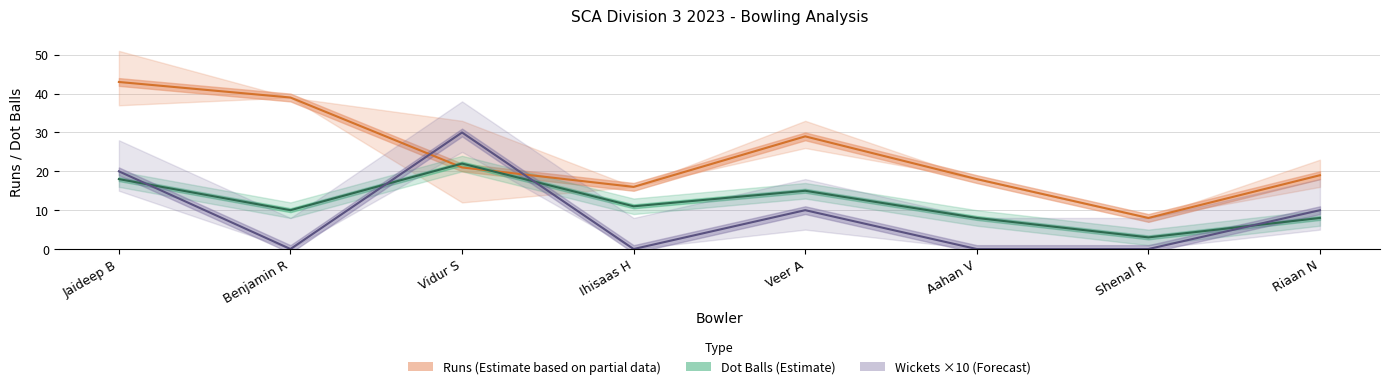

The value of Runs (Estimate based on partial data) at Veer A is 14. True or false?

False